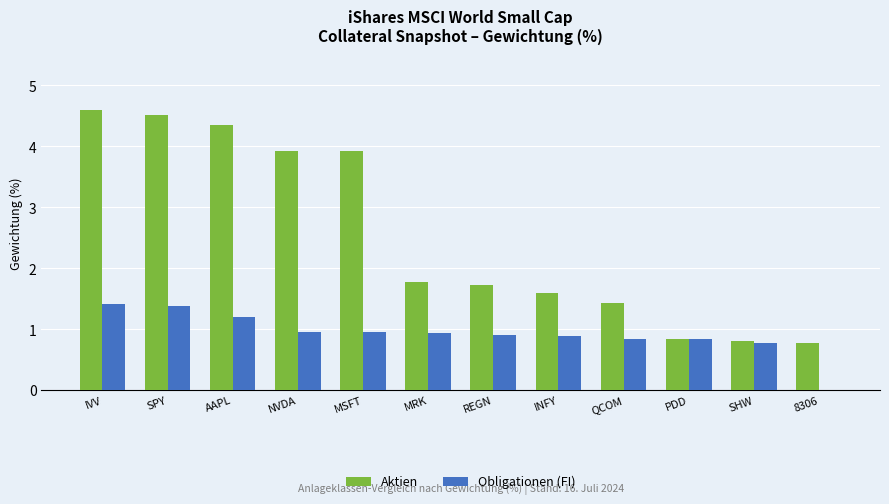

Which series changed the most between AAPL and REGN?

Aktien